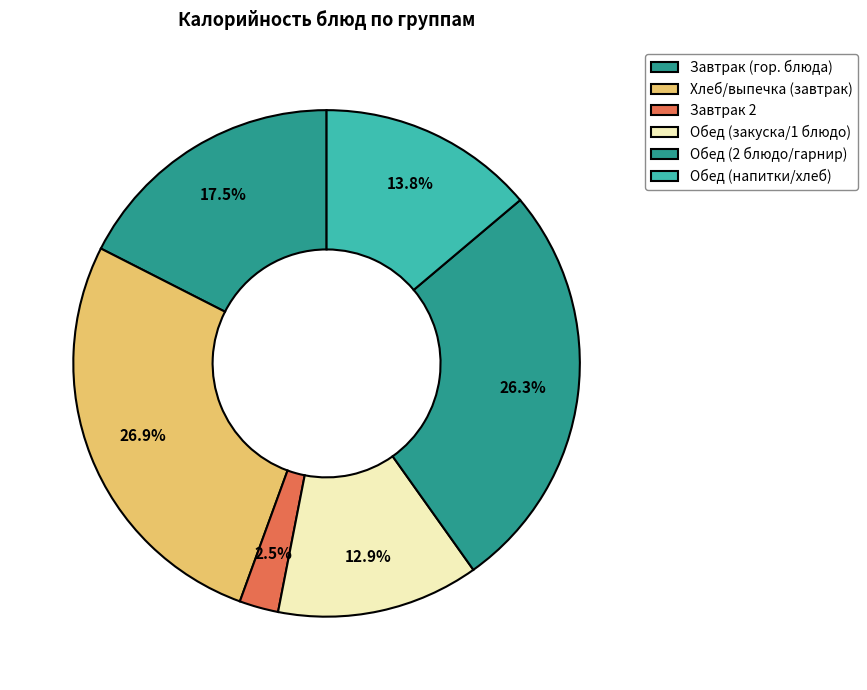

How many slices are in this pie chart?

6